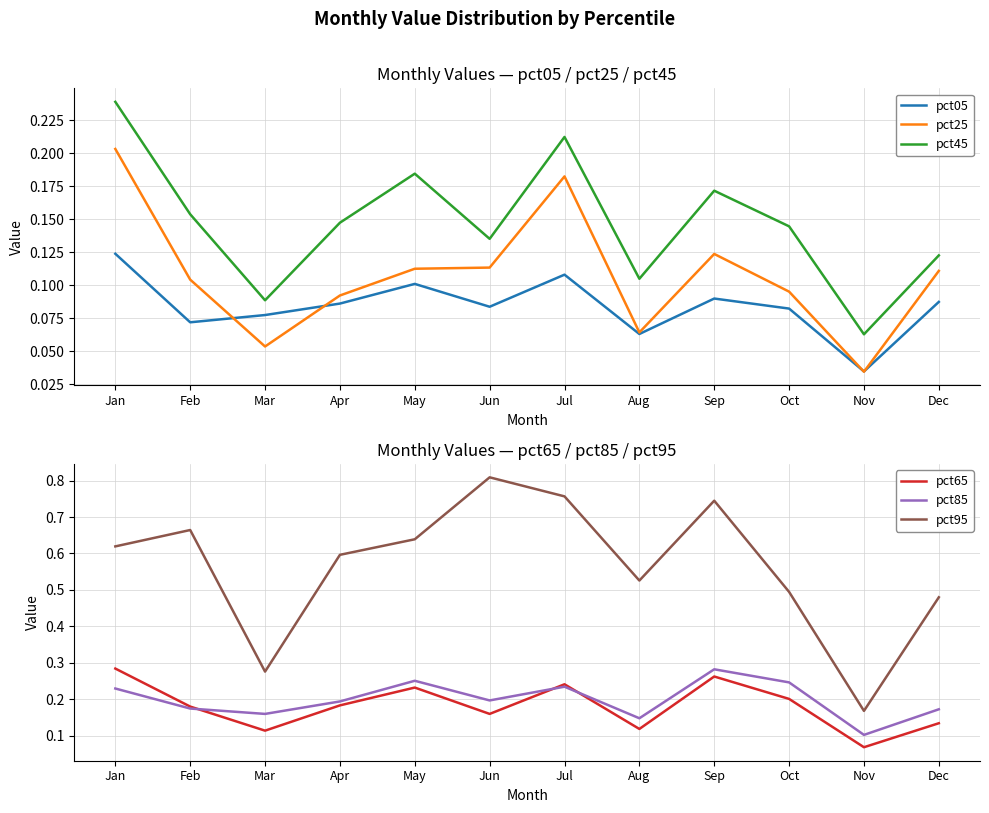

What is the sum of the pct05 values at Jul and Mar?

0.2